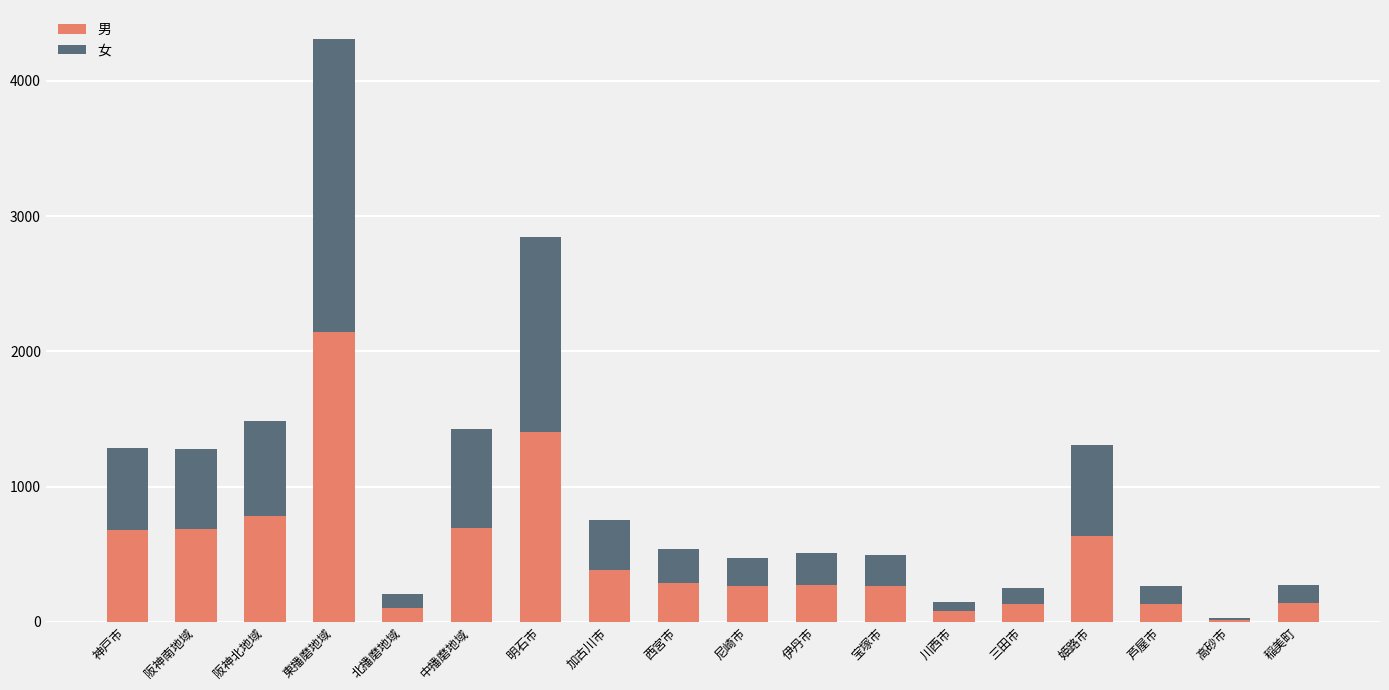

What are all the series names shown in the legend?

男, 女